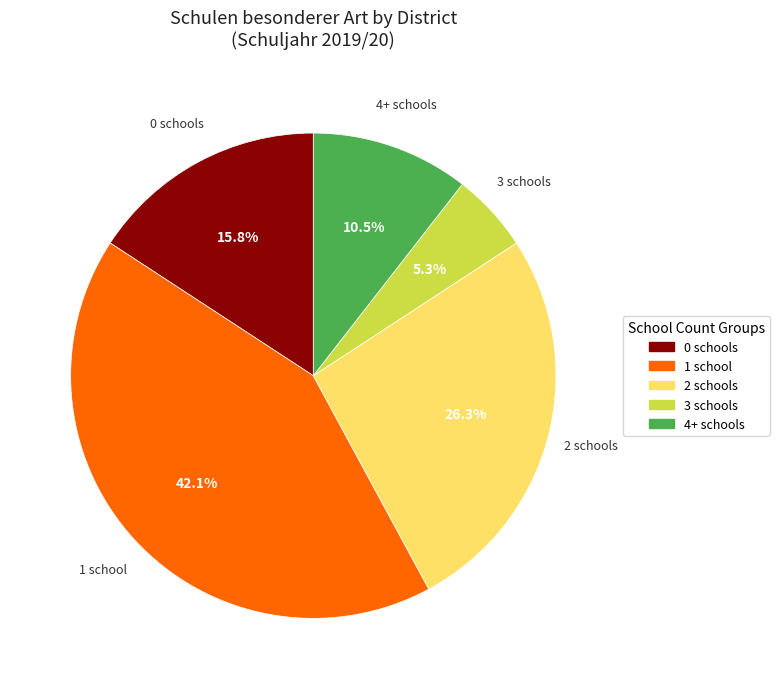

Is there a majority slice in this chart?

No